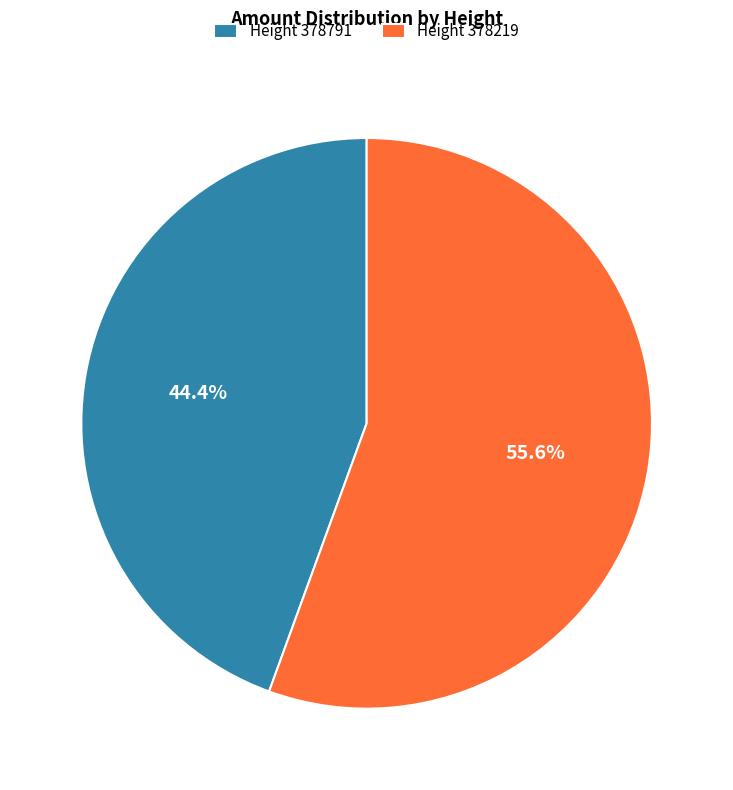

Is there any slice that represents more than half of the pie?

Yes